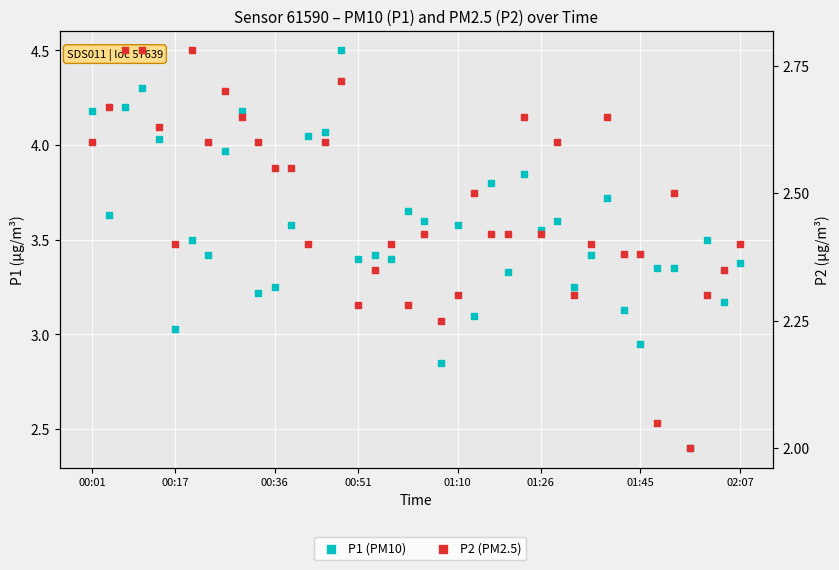

Which series has the largest total across all categories?

P1 (PM10)